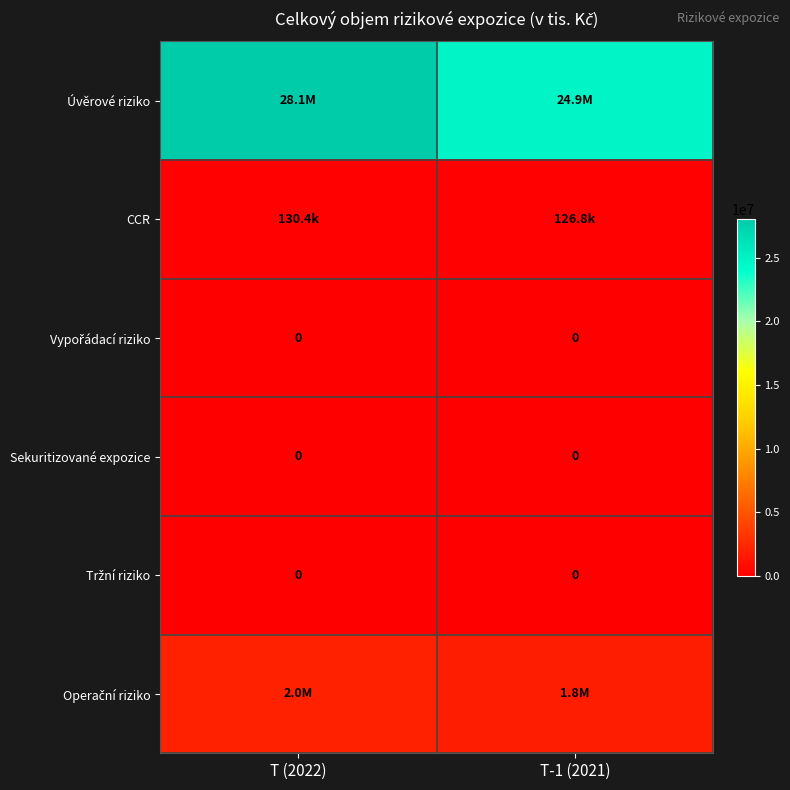

At which category is the sum across all series the highest?

T (2022)